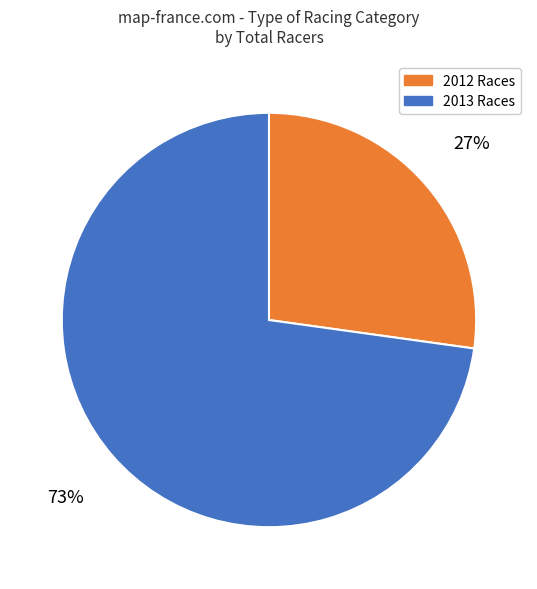

Rank the categories by value from highest to lowest.

2013 Races, 2012 Races